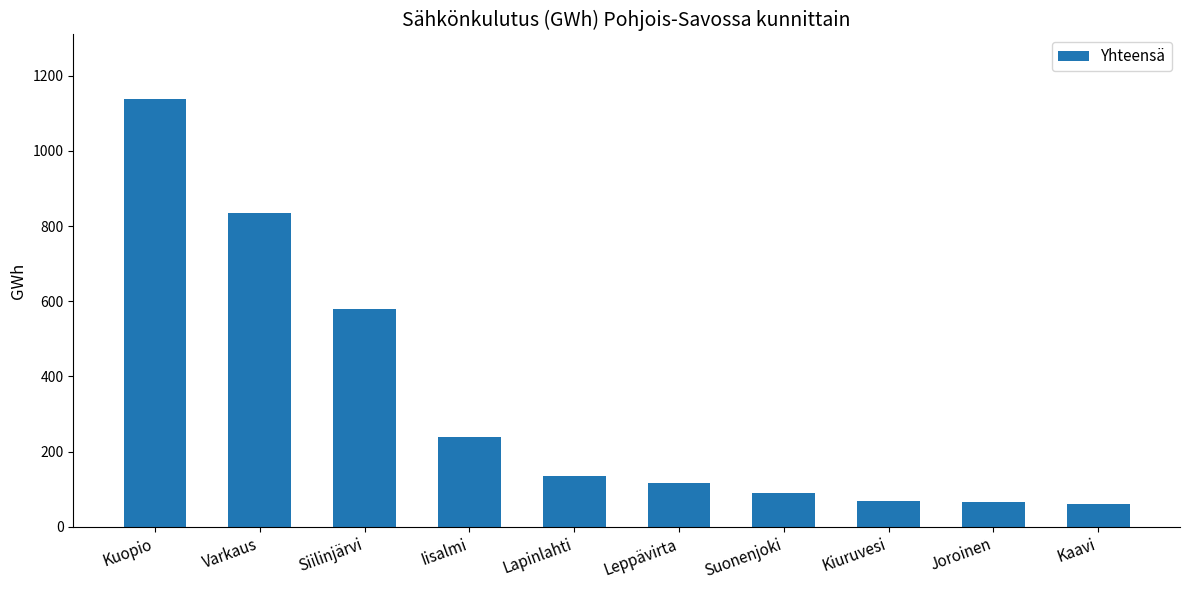

The value at Iisalmi is 240. True or false?

True